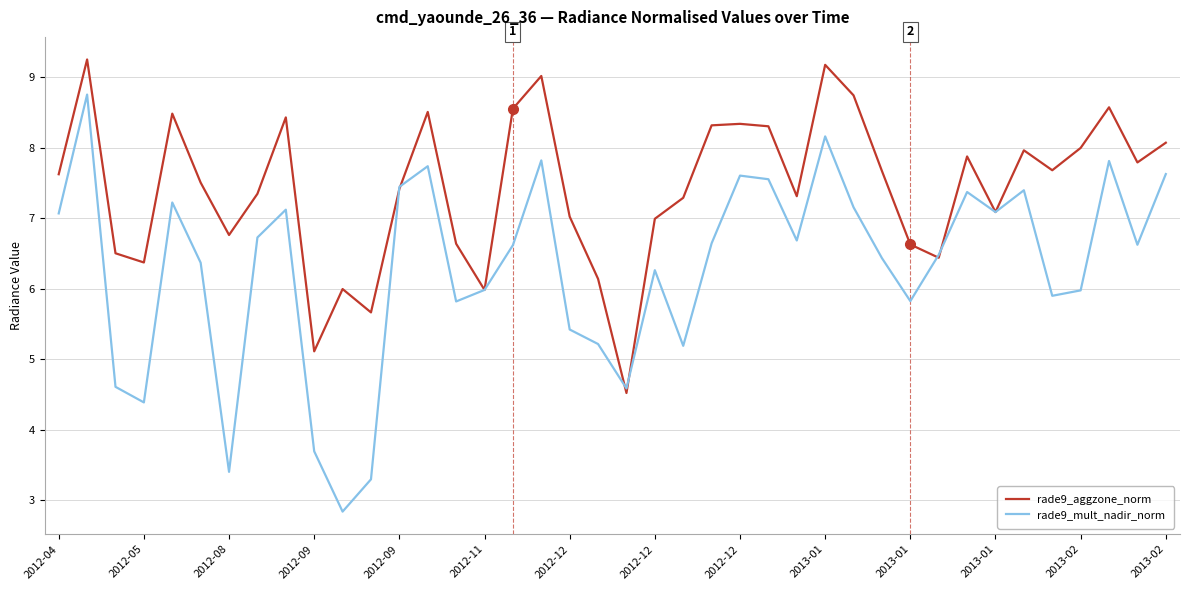

Reading left to right, what are all the values shown in this chart?

rade9_aggzone_norm: 7.6	9.2	6.5	6.4	8.5	7.5	6.8	7.3	8.4	5.1	6.0	5.7	7.4	8.5	6.6	6.0	8.6	9.0	7.0	6.1	4.5	7.0	7.3	8.3	8.3	8.3	7.3	9.2	8.7	7.7	6.6	6.4	7.9	7.1	8.0	7.7	8.0	8.6	7.8	8.1
rade9_mult_nadir_norm: 7.1	8.8	4.6	4.4	7.2	6.4	3.4	6.7	7.1	3.7	2.8	3.3	7.4	7.7	5.8	6.0	6.6	7.8	5.4	5.2	4.6	6.3	5.2	6.6	7.6	7.6	6.7	8.2	7.2	6.4	5.8	6.5	7.4	7.1	7.4	5.9	6.0	7.8	6.6	7.6